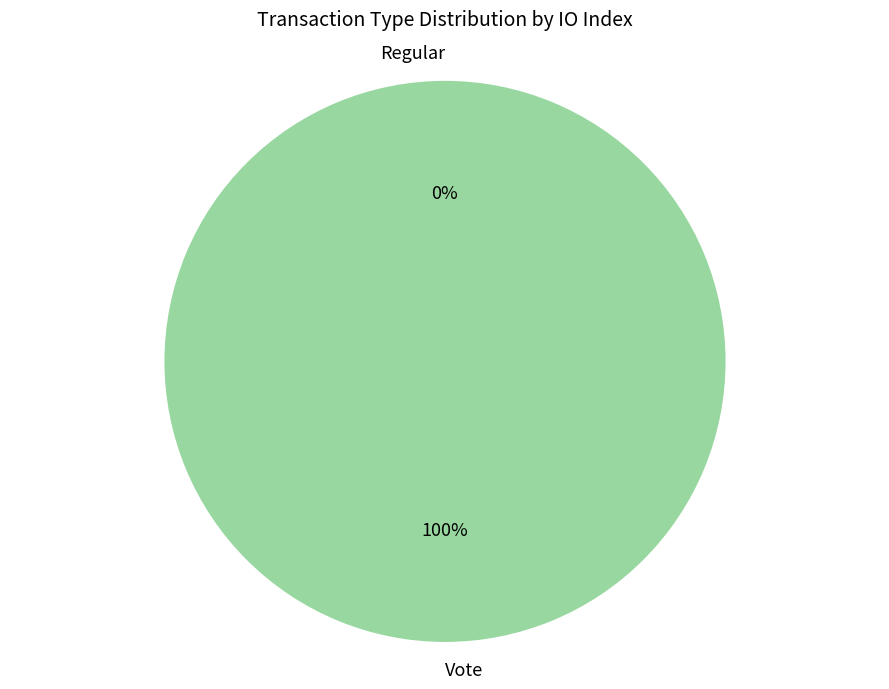

What is the smallest slice in the pie chart?

Regular